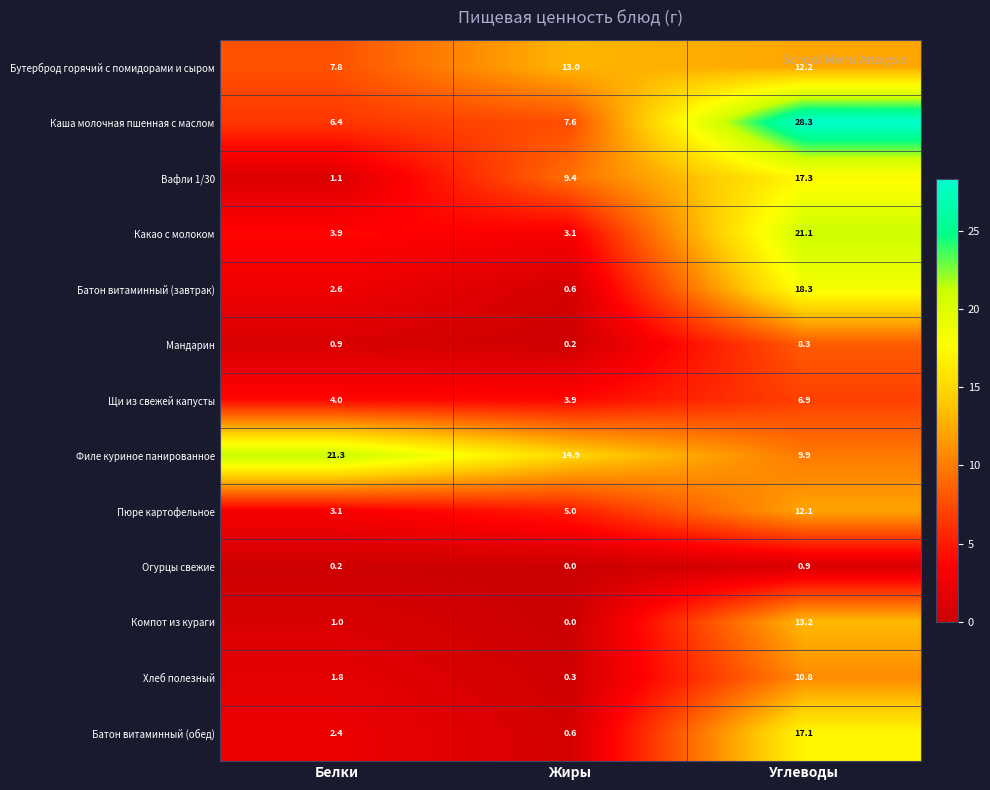

The value of Вафли 1/30 at Углеводы is 29.3. True or false?

False